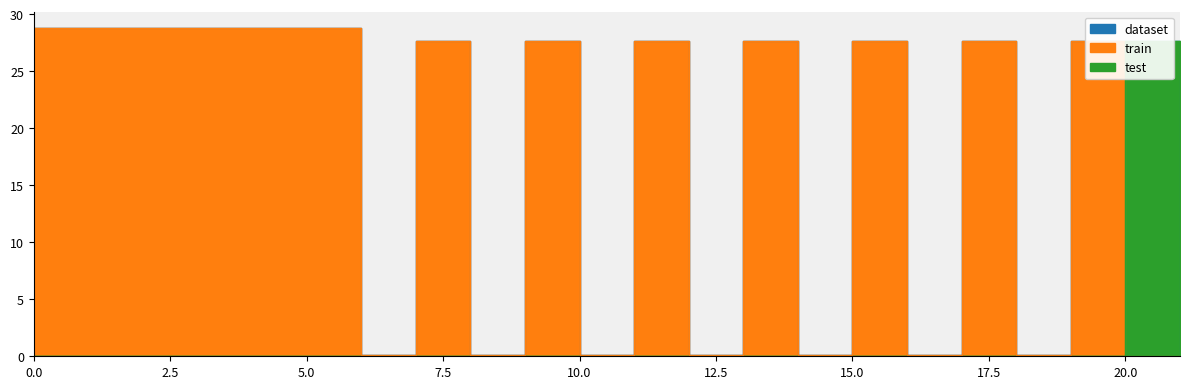

The test series shows -1 at 4. True or false?

False